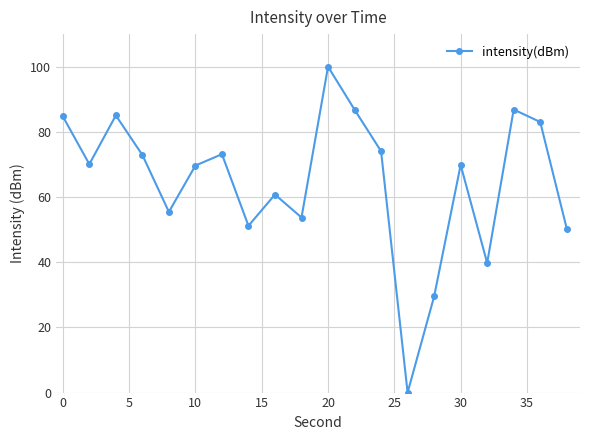

How many points are higher than both their immediate neighbors (excluding endpoints)?

6